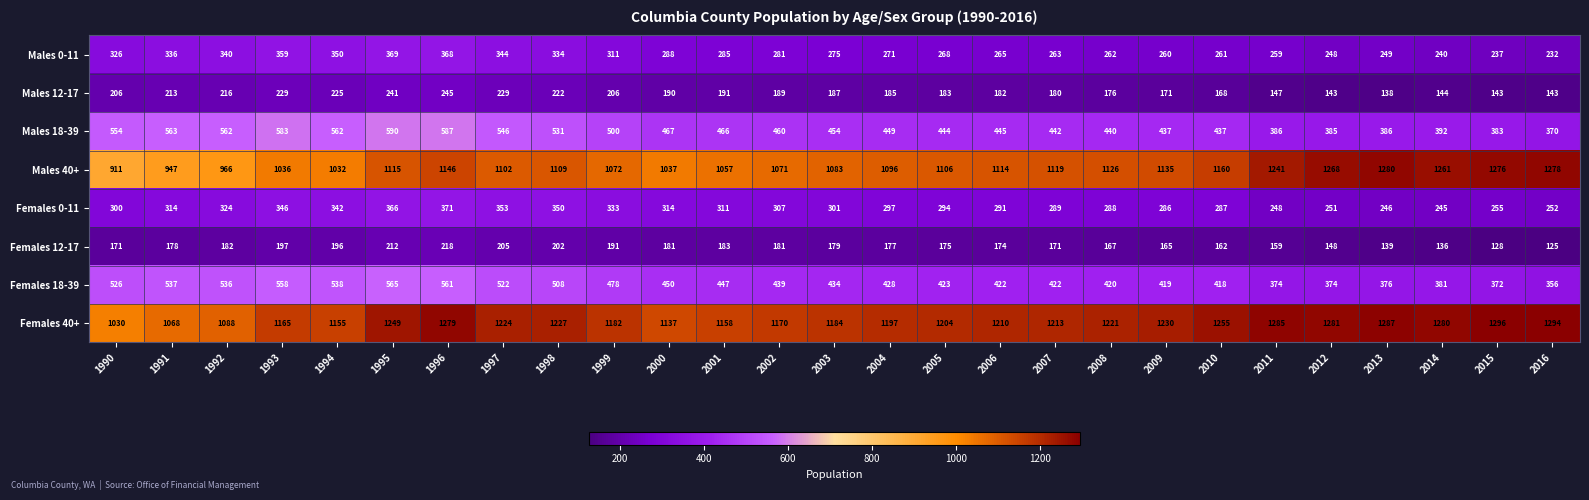

What value does the Females 0-11 series have at 1999?

333